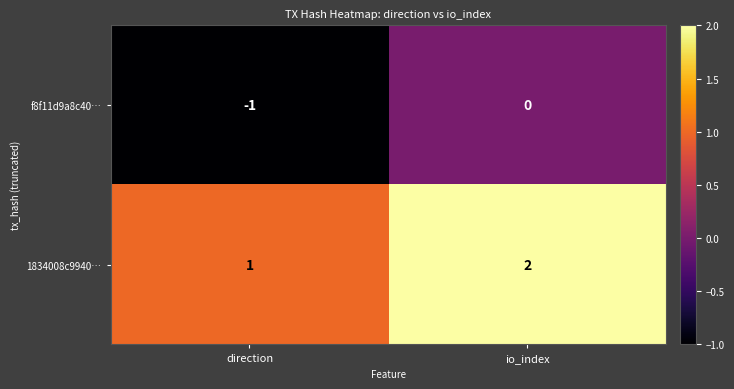

At which category is the sum across all series the highest?

io_index